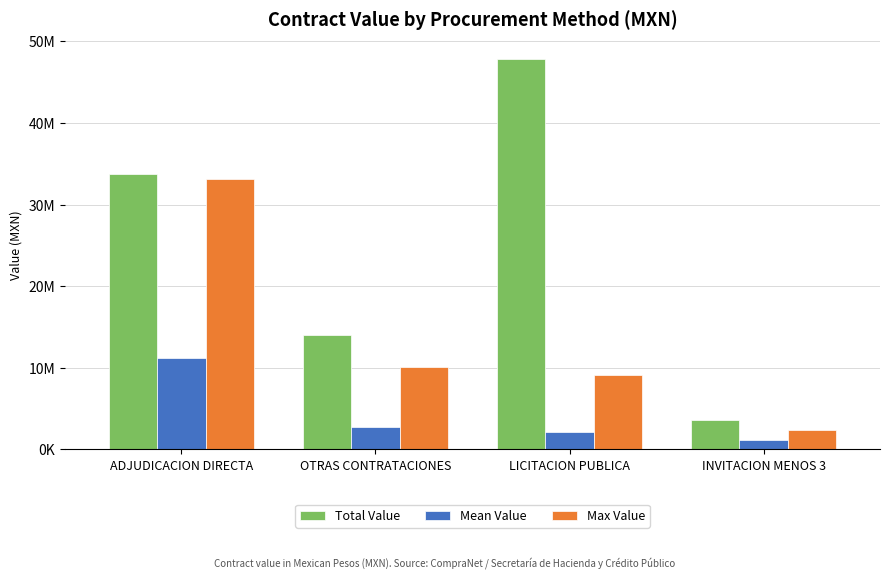

List the series in order of their peak value, lowest first.

Mean Value, Max Value, Total Value